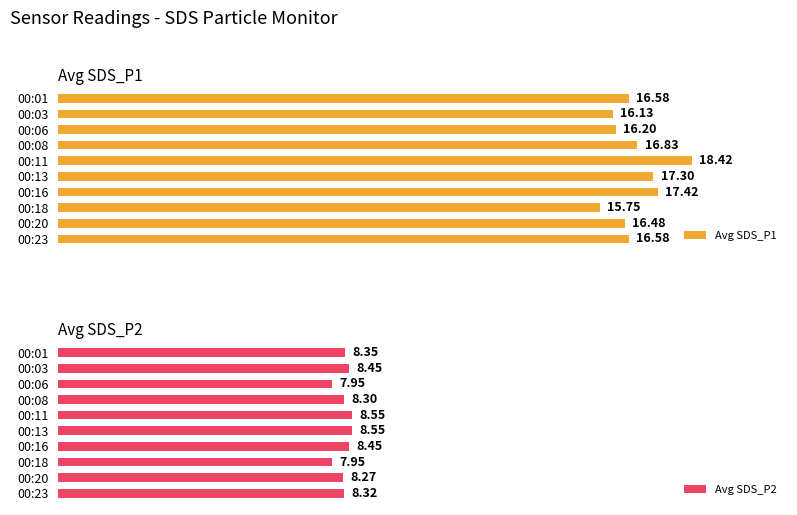

What is the sum of all Avg SDS_P1 values?

167.7